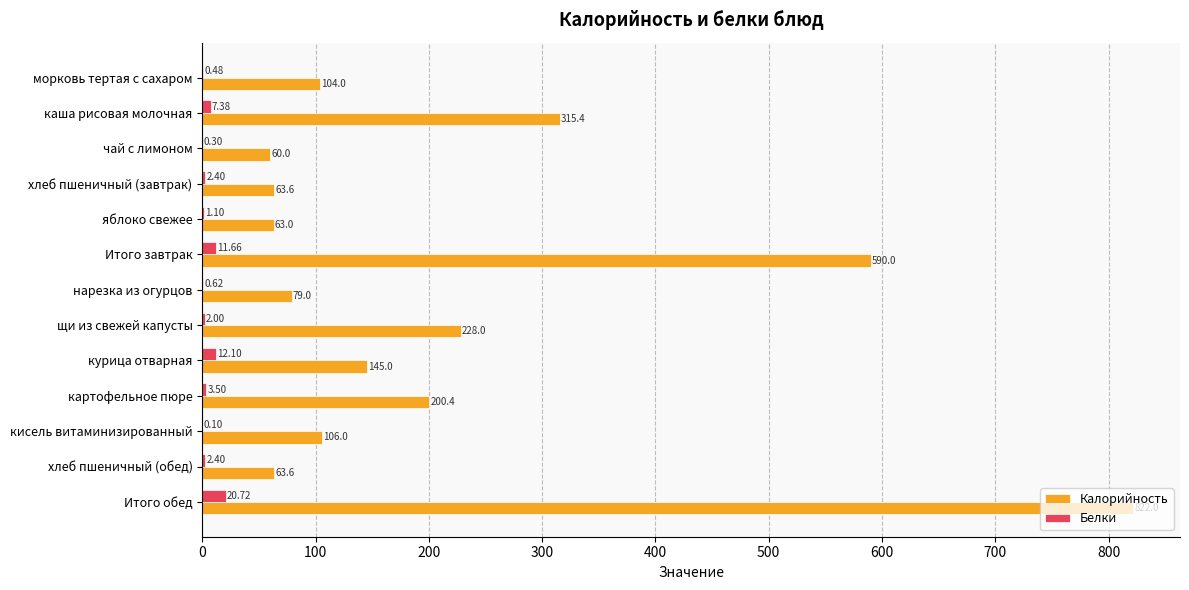

What is the total value across all series at картофельное пюре?

203.9